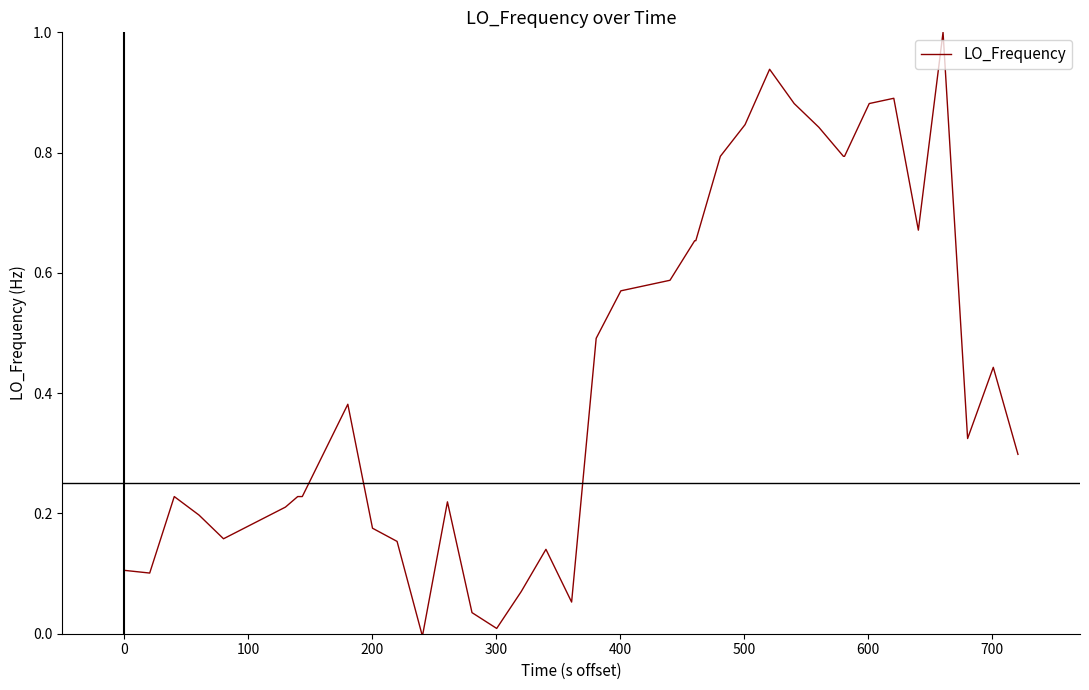

What is the difference between the maximum and minimum values?

1.0